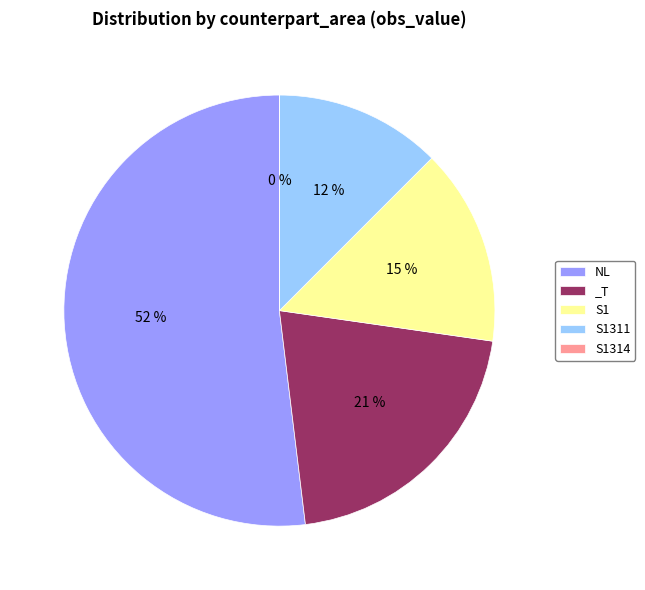

Which category has the biggest portion of the pie?

NL